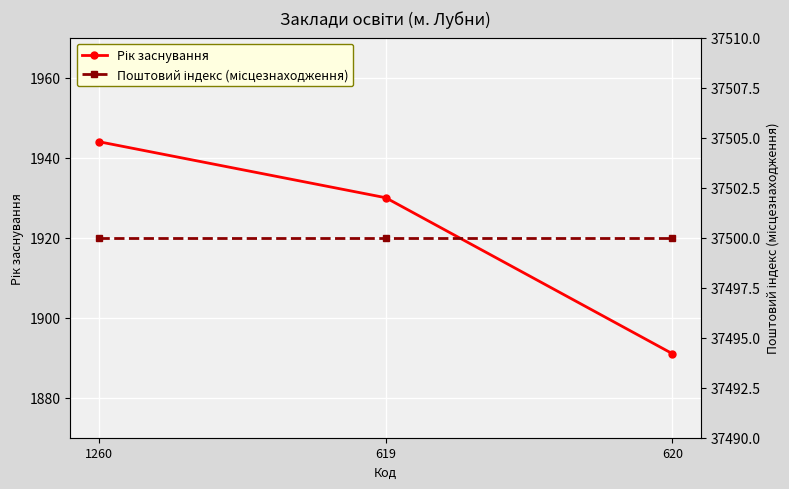

What position from the right is 619?

2